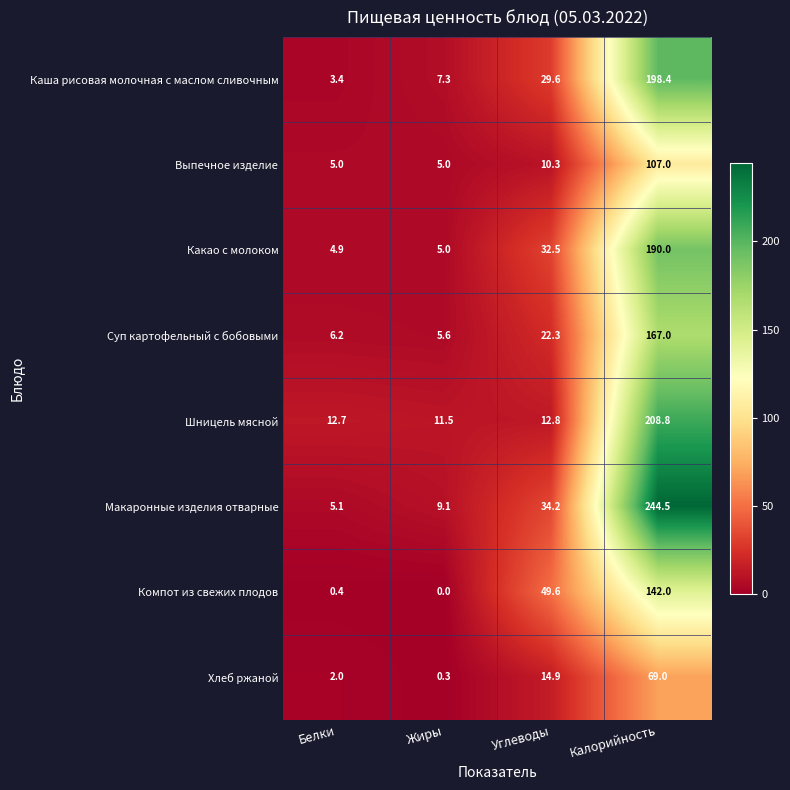

At which category does the chart reach its peak across all series?

Калорийность